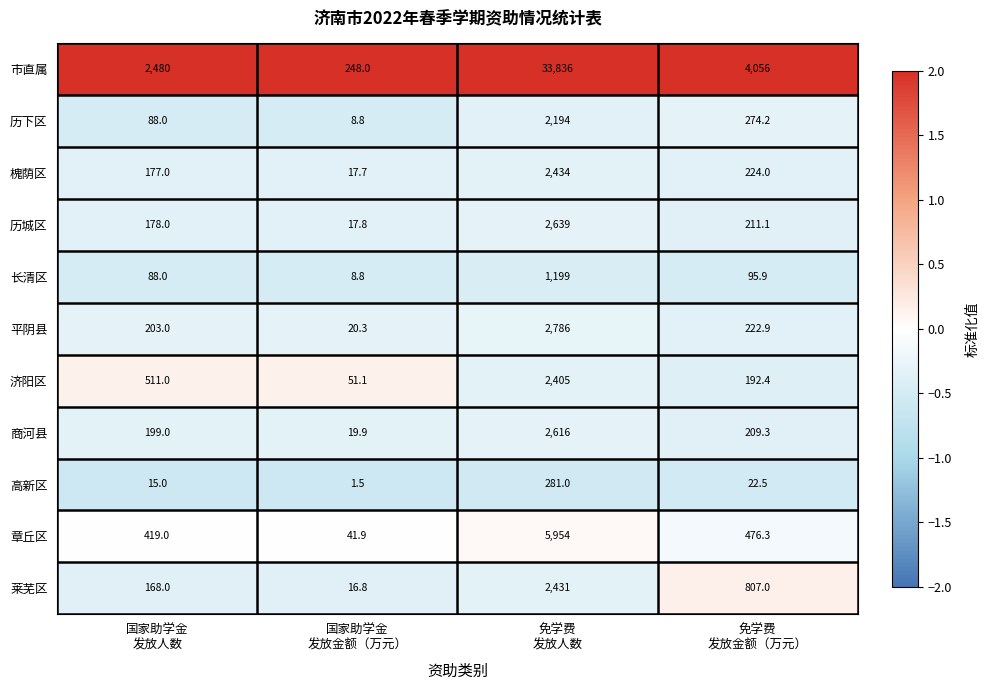

Which series has the largest range (max minus min)?

市直属